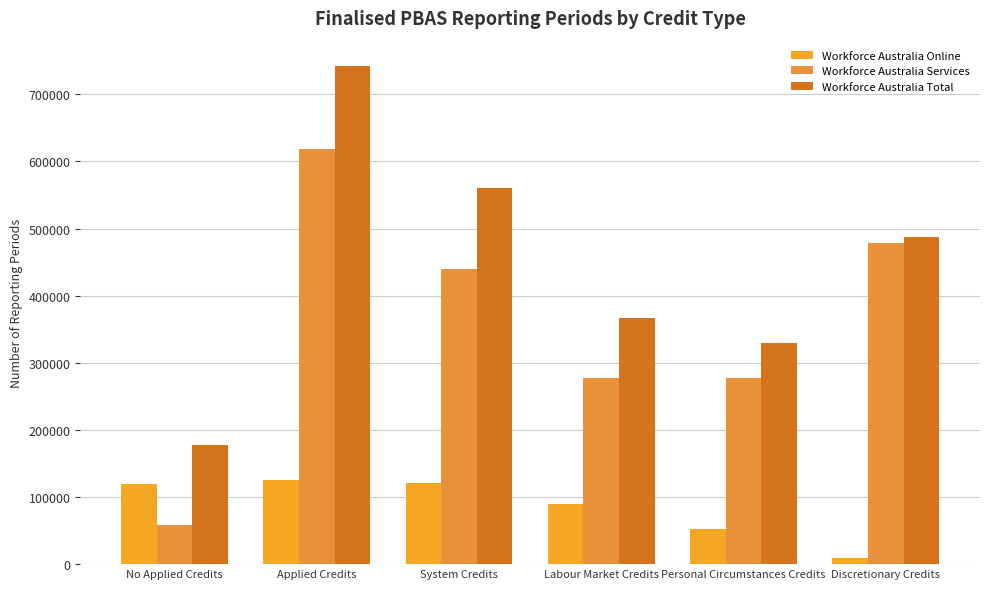

Does the chart contain any negative values?

No